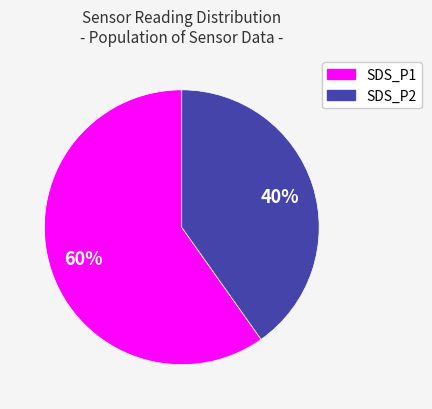

What percentage is the SDS_P1 slice, to the nearest percent?

60%